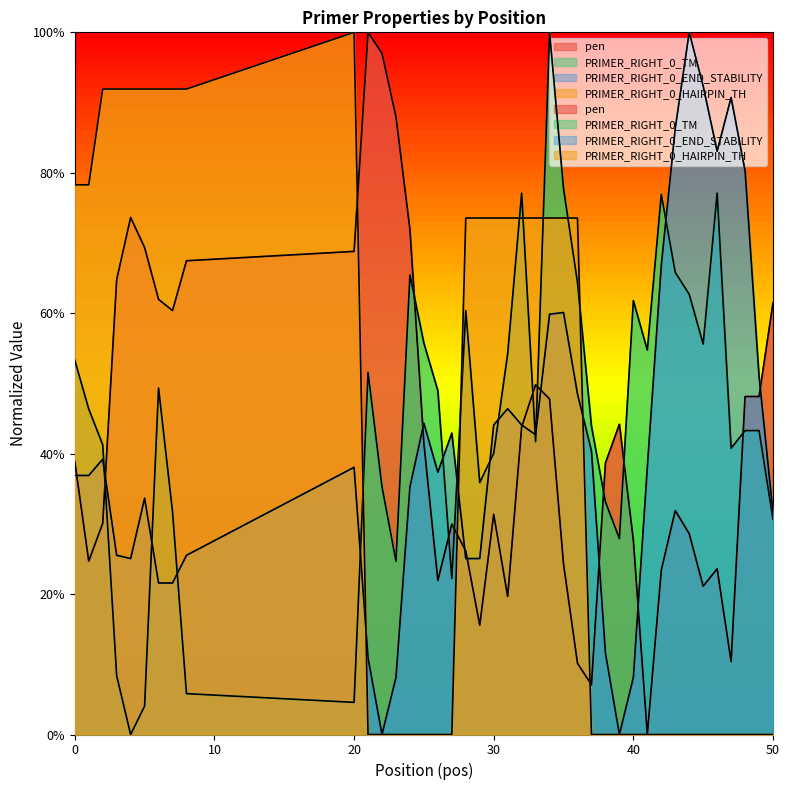

What is the value of the PRIMER_RIGHT_0_HAIRPIN_TH point at the 5th from the left?

0.9